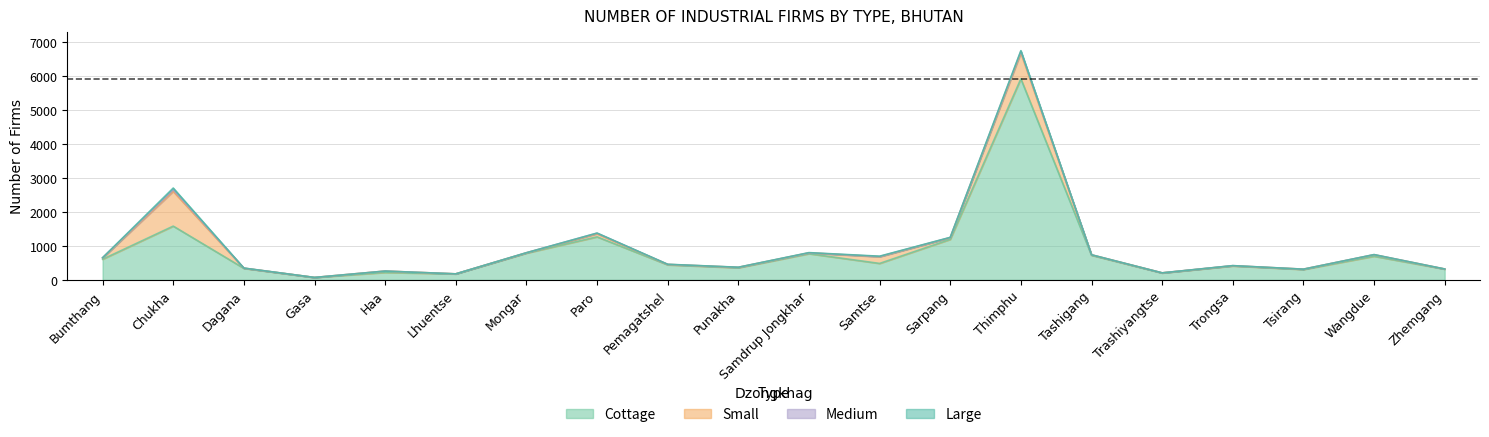

What is the highest value of the Cottage series?

5918